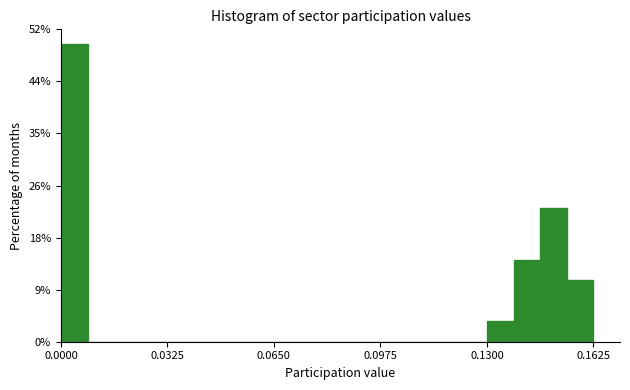

Read against the x-axis, roughly where is the centre of the tallest bar?

0.005